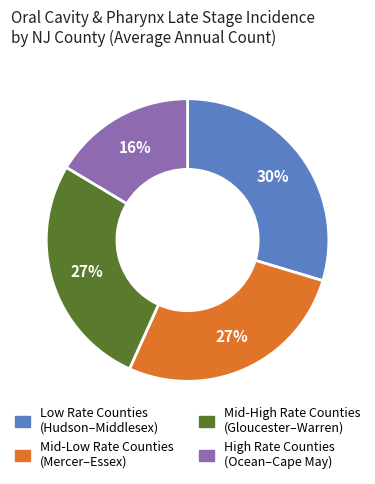

Is there any slice that represents more than half of the pie?

No